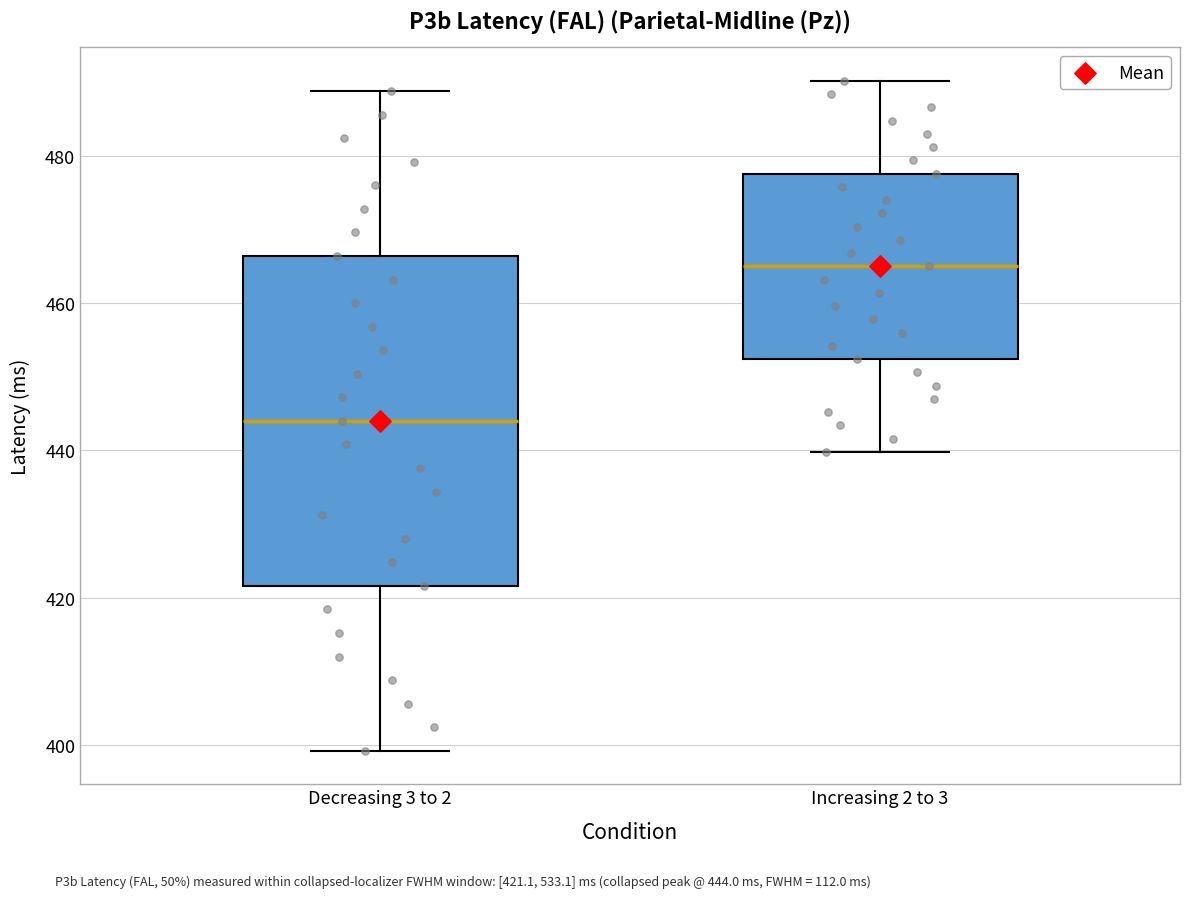

Reading left to right, transcribe this box plot: for each box, give where its median line is, the range the box spans, and where its two whiskers end, as read against the y-axis. The values are not printed on the chart, so give them approximately, as read against the axis.

Decreasing 3 to 2: median 444, box 422 to 466, whiskers 400 to 488
Increasing 2 to 3: median 466, box 452 to 478, whiskers 440 to 490